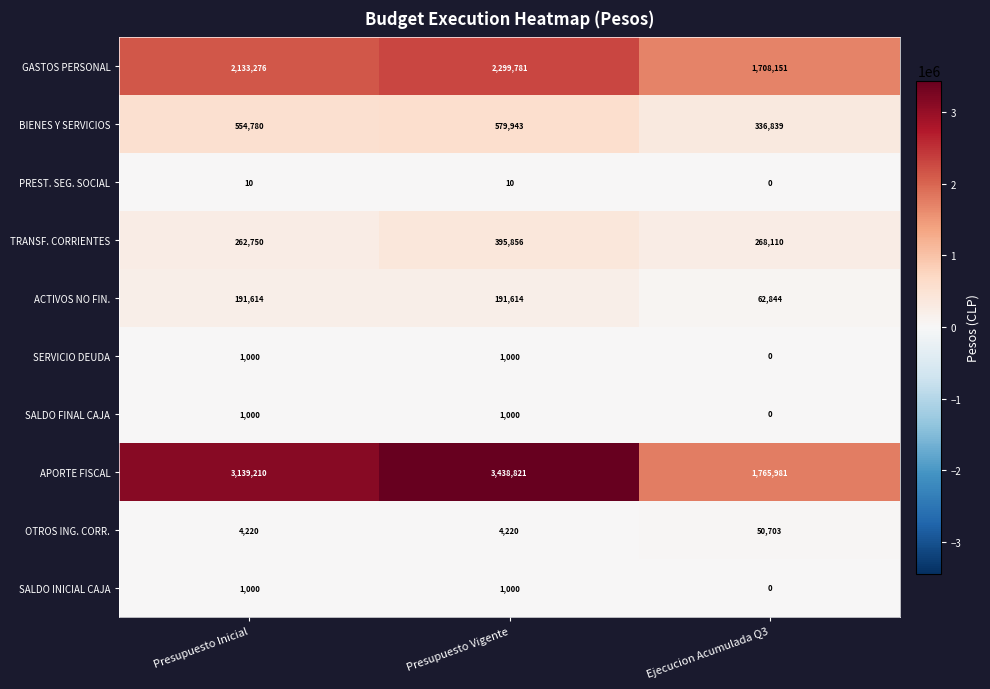

Between Presupuesto Inicial and Presupuesto Vigente, which series saw the biggest shift?

APORTE FISCAL